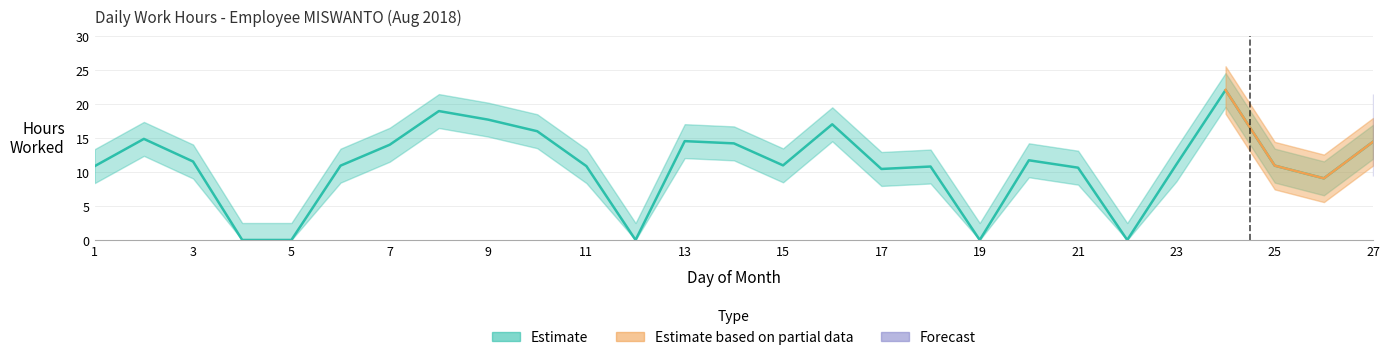

Where is Estimate based on partial data nearest to the value 11?

25